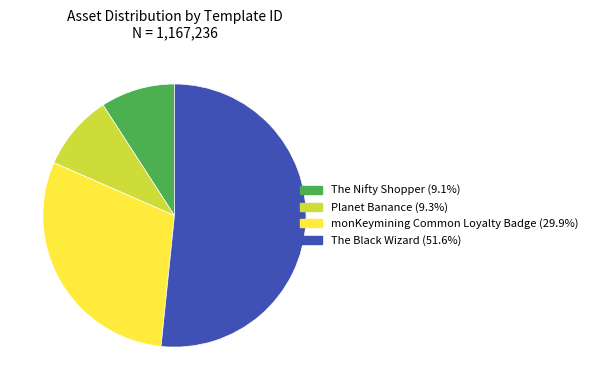

What is the majority slice?

The Black Wizard